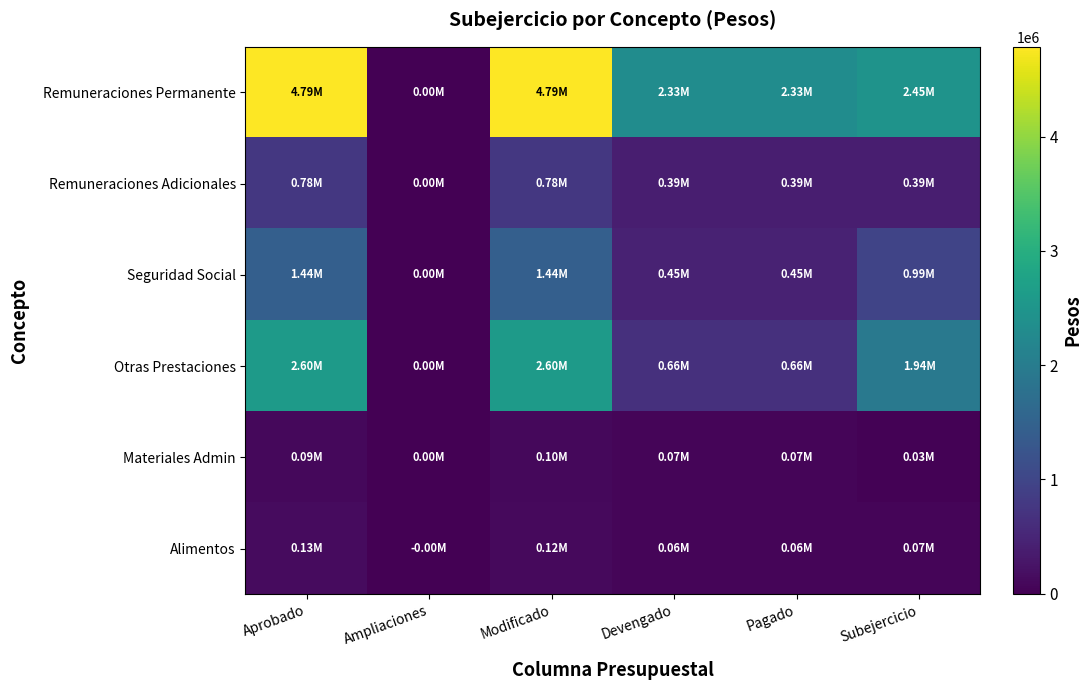

Which series changed the most between Aprobado and Pagado?

Remuneraciones Permanente